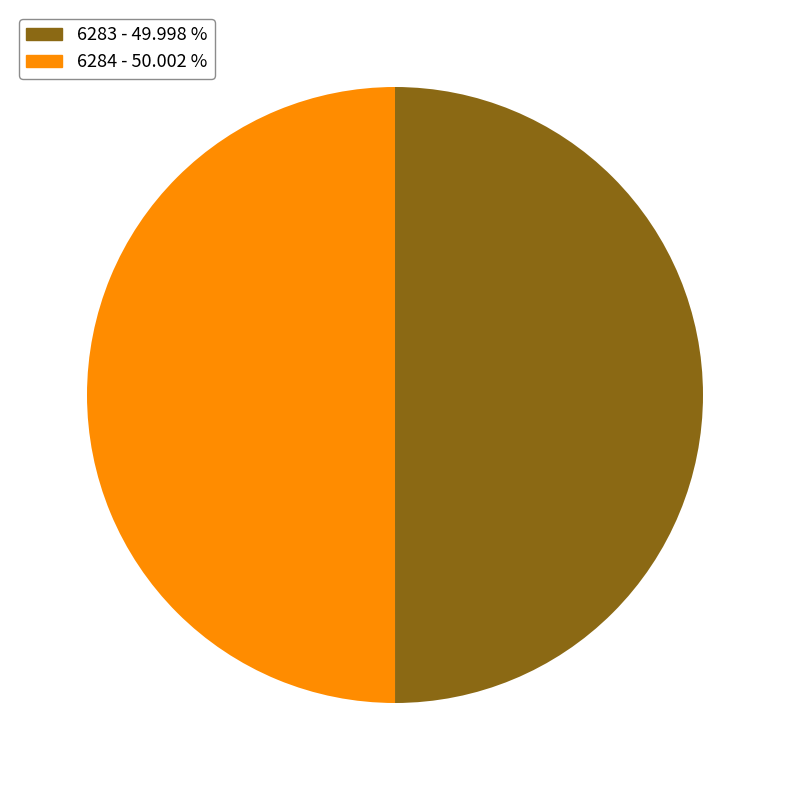

Is the sum of 6284 and 6283 greater than half?

Yes